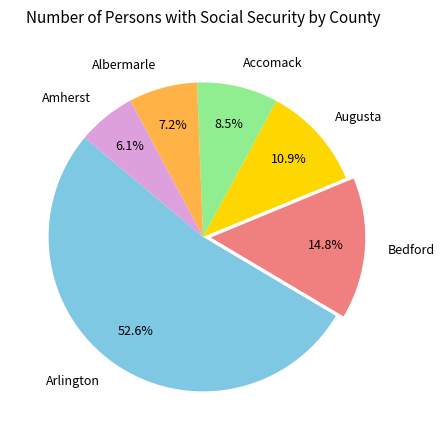

What portion of the pie excludes Albermarle?

92.8%